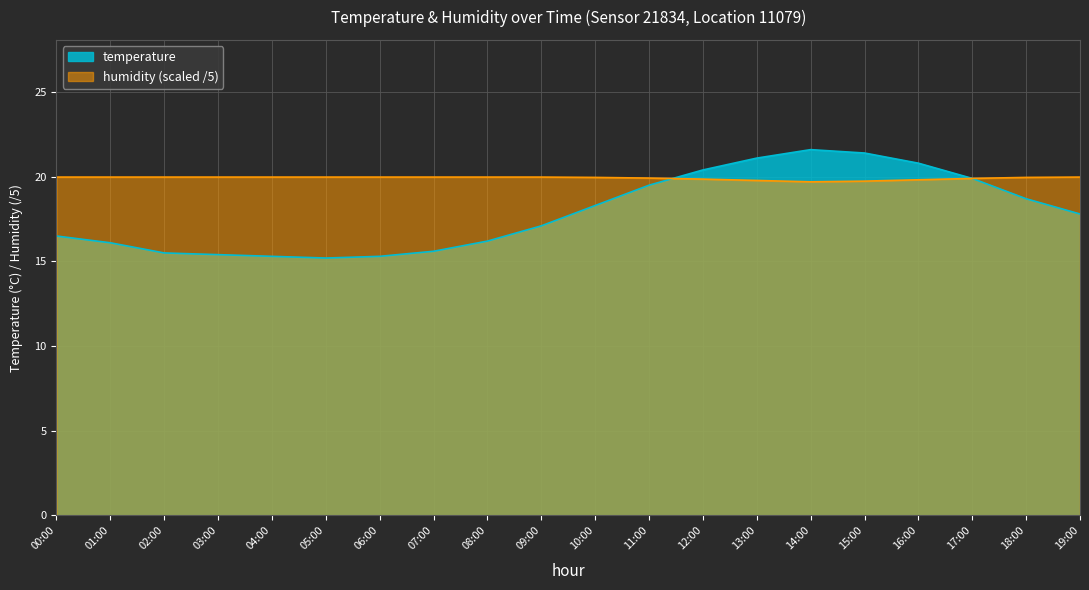

How many interior local valleys does the humidity series have?

1